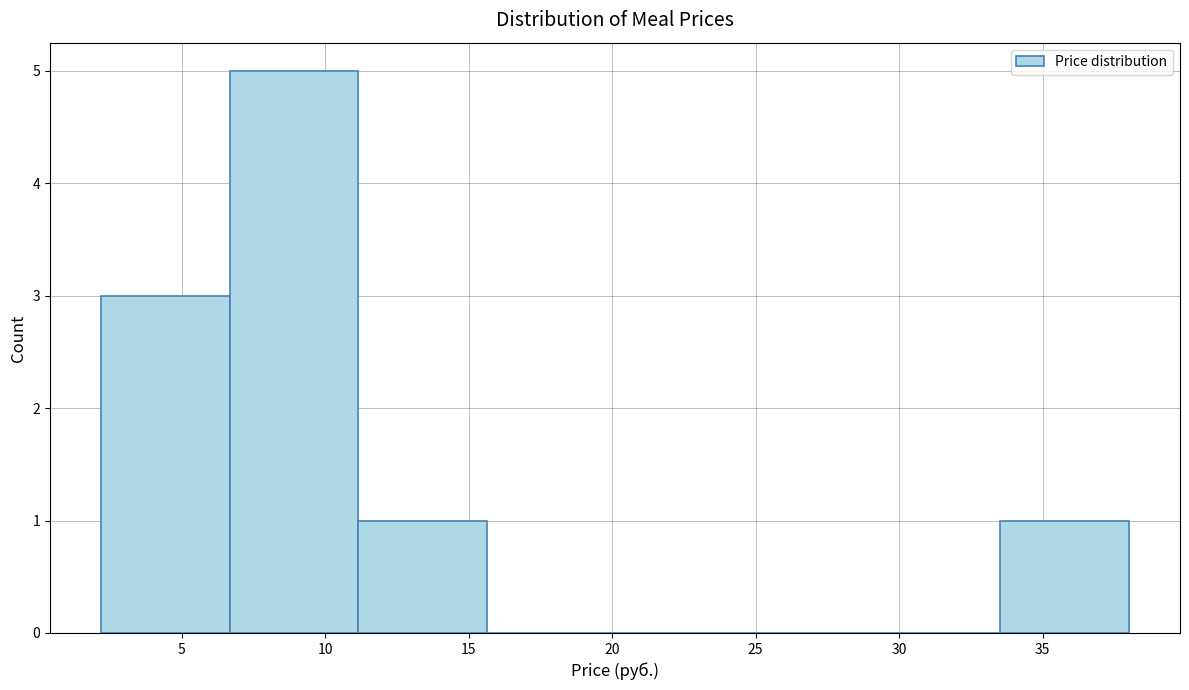

Over which range of the x-axis is the bar tallest?

6.5 to 11.0